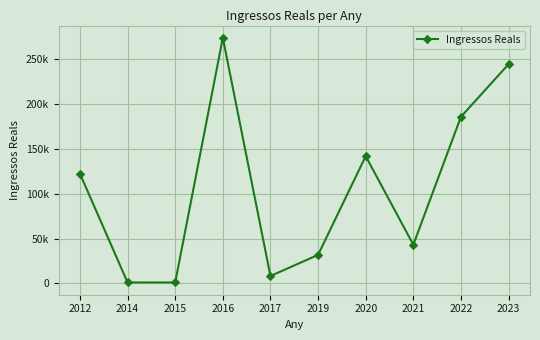

What is the difference between the maximum and minimum values?

272272.9